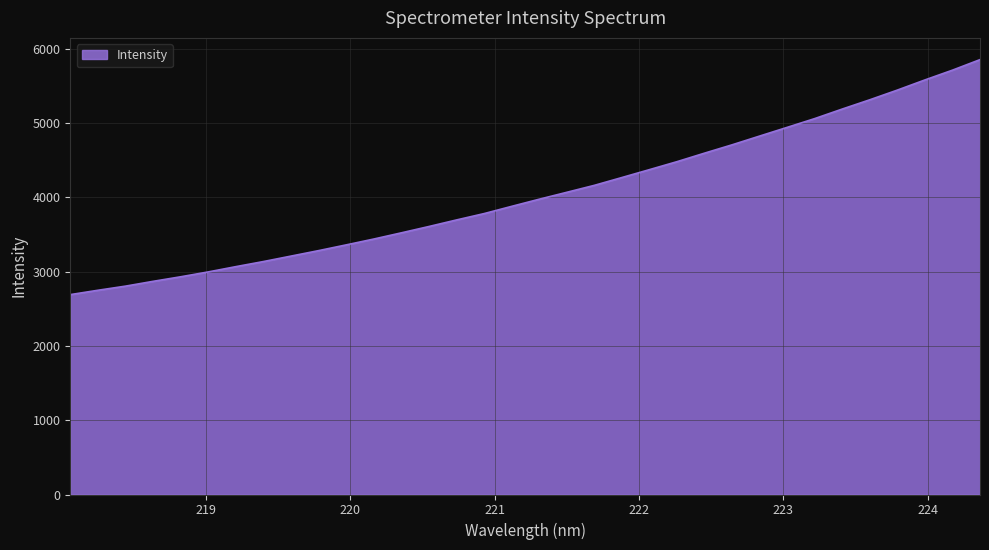

What is the smallest value displayed?

2690.9